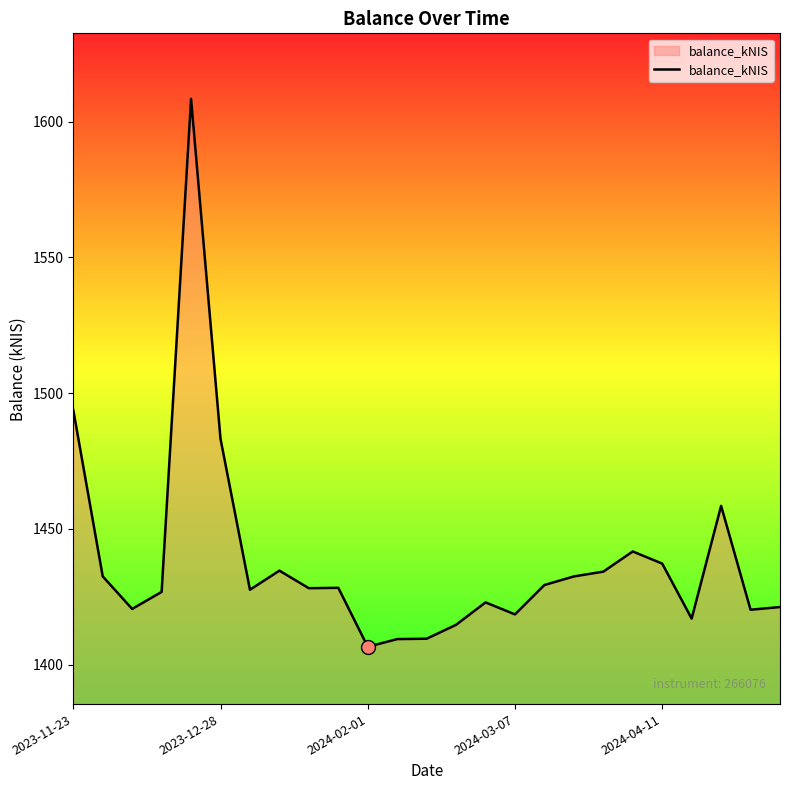

What is the difference between the maximum and minimum values?

201.8